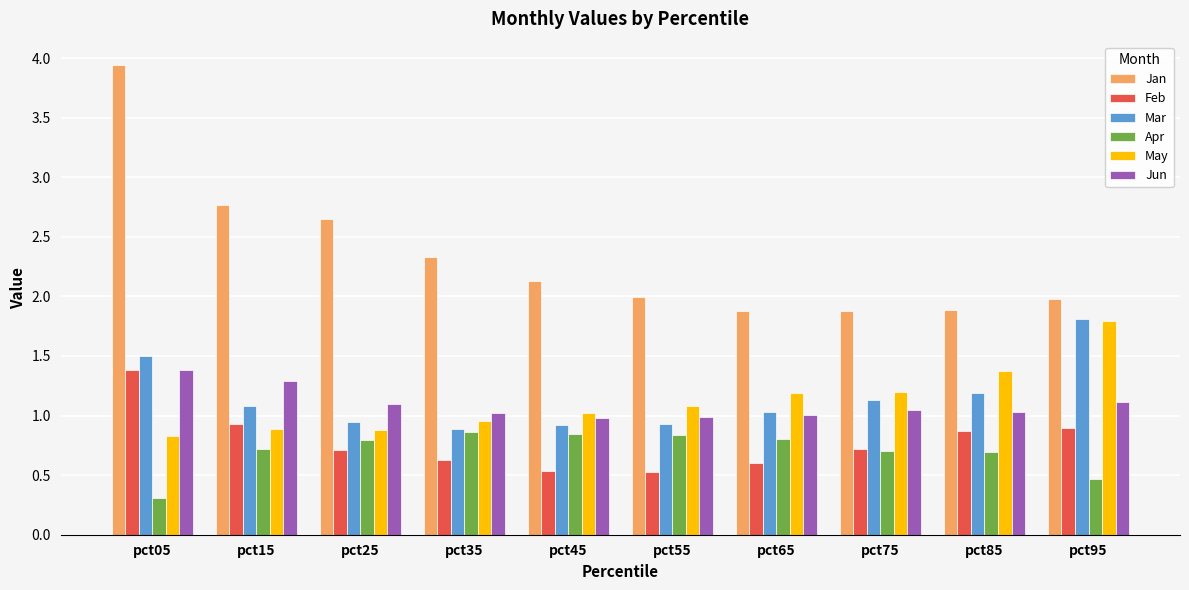

What value does the Apr series have at pct55?

0.8